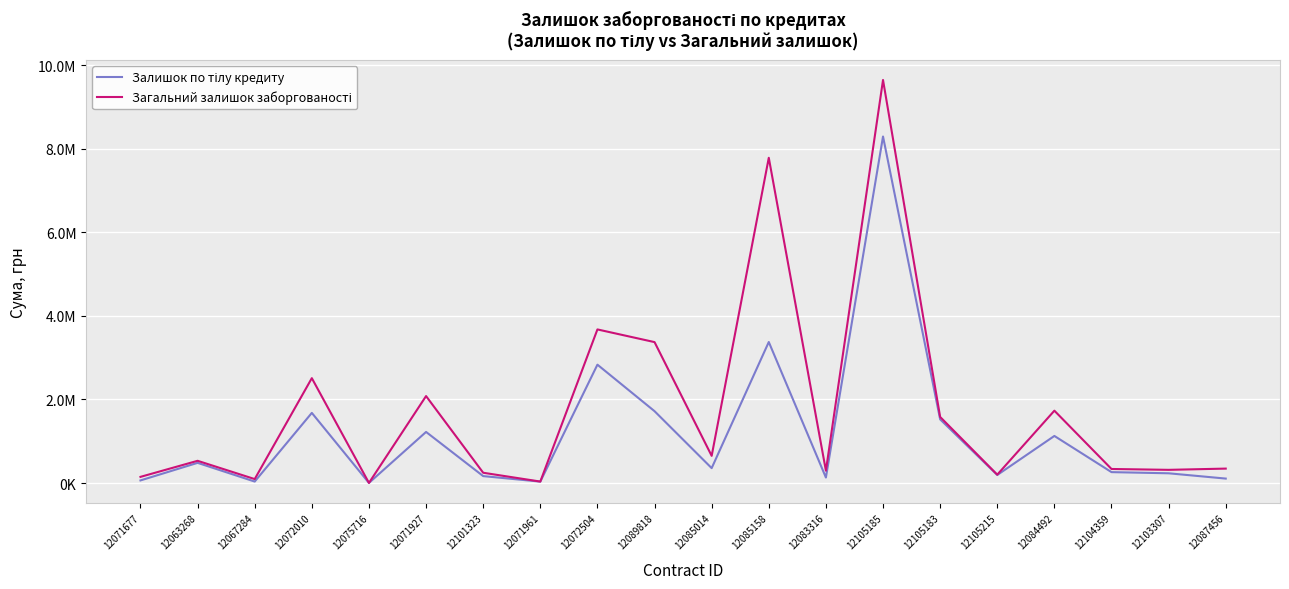

Which has a higher value, 12085014 or 12071927?

12071927